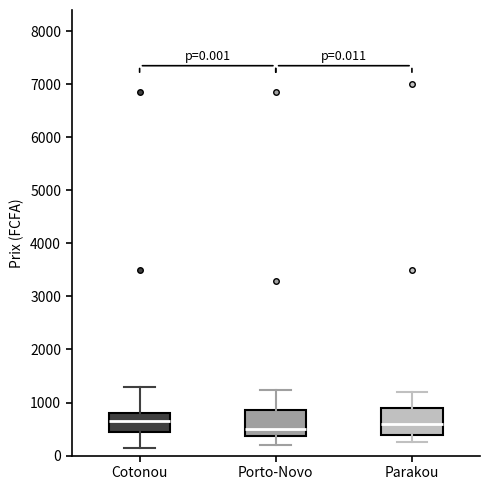

Which box has the lowest median line?

Porto-Novo